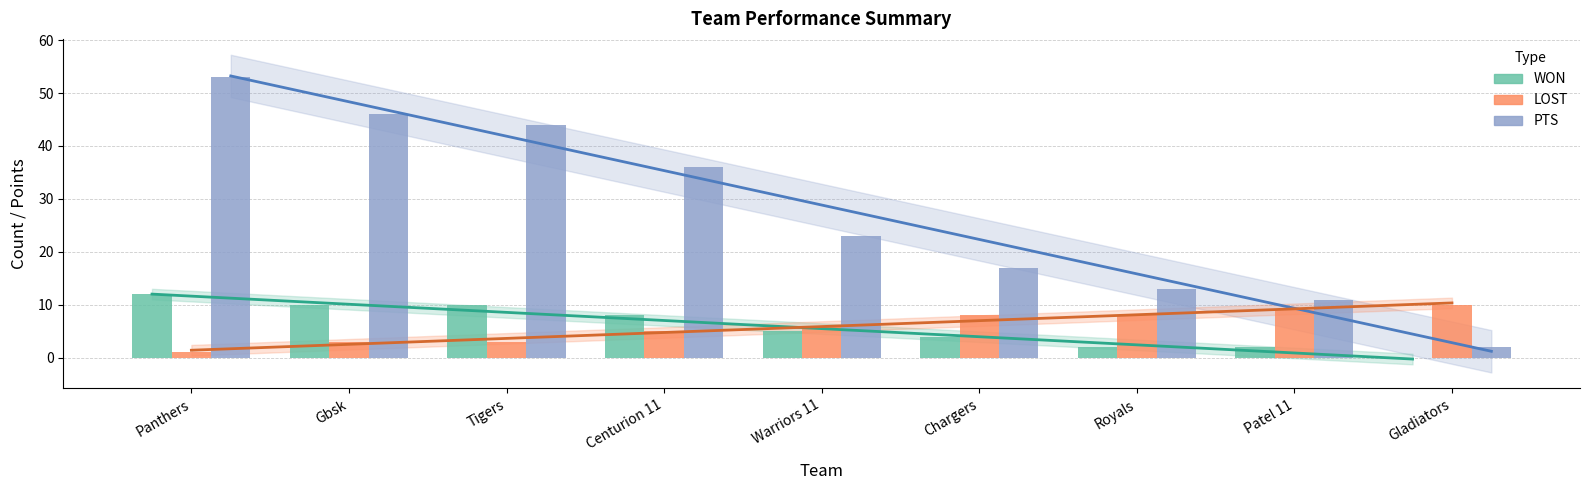

What is the label of the 5th bar from the left?

Warriors 11